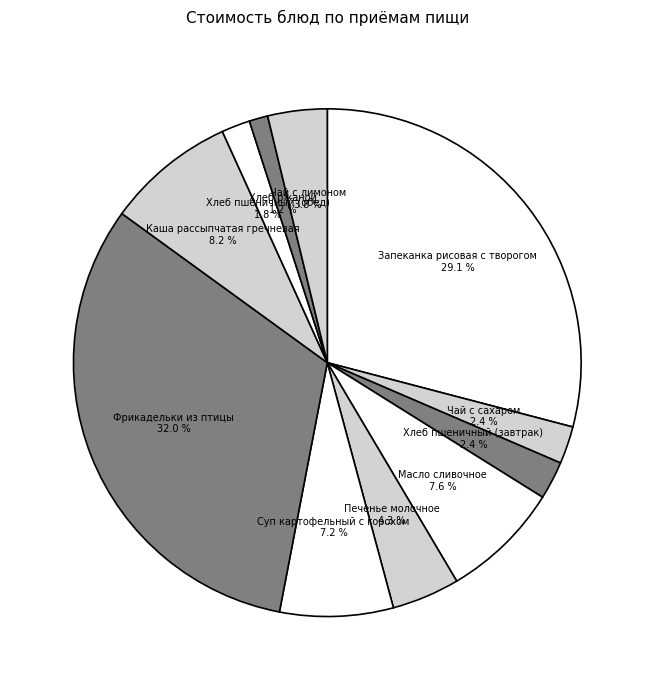

How many slices are in this pie chart?

11